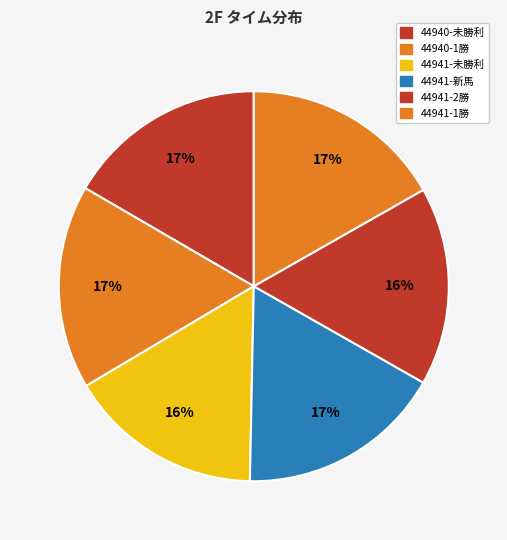

Count the number of slices in the pie.

6